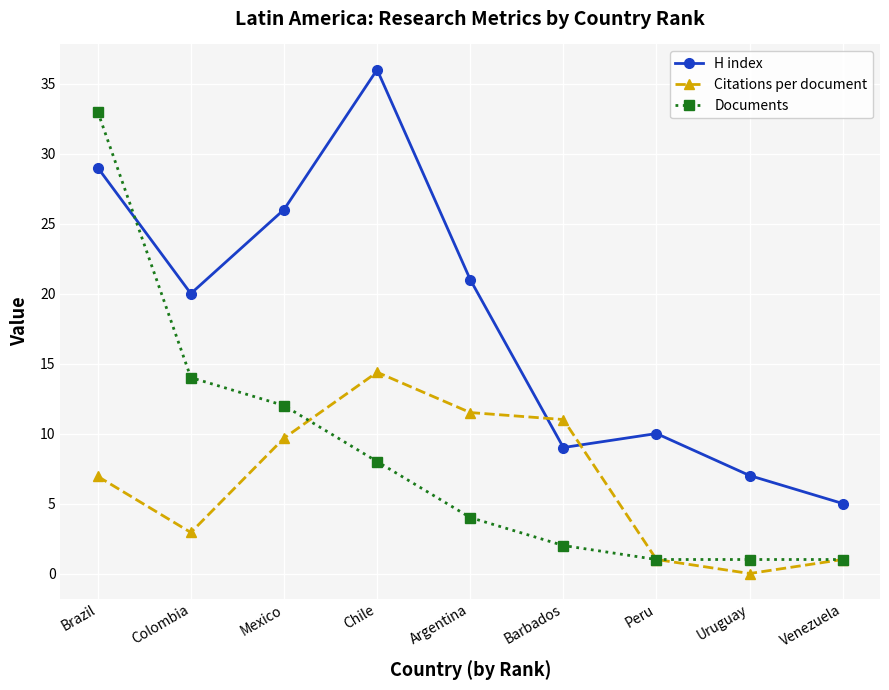

How many lines are shown in the chart?

3